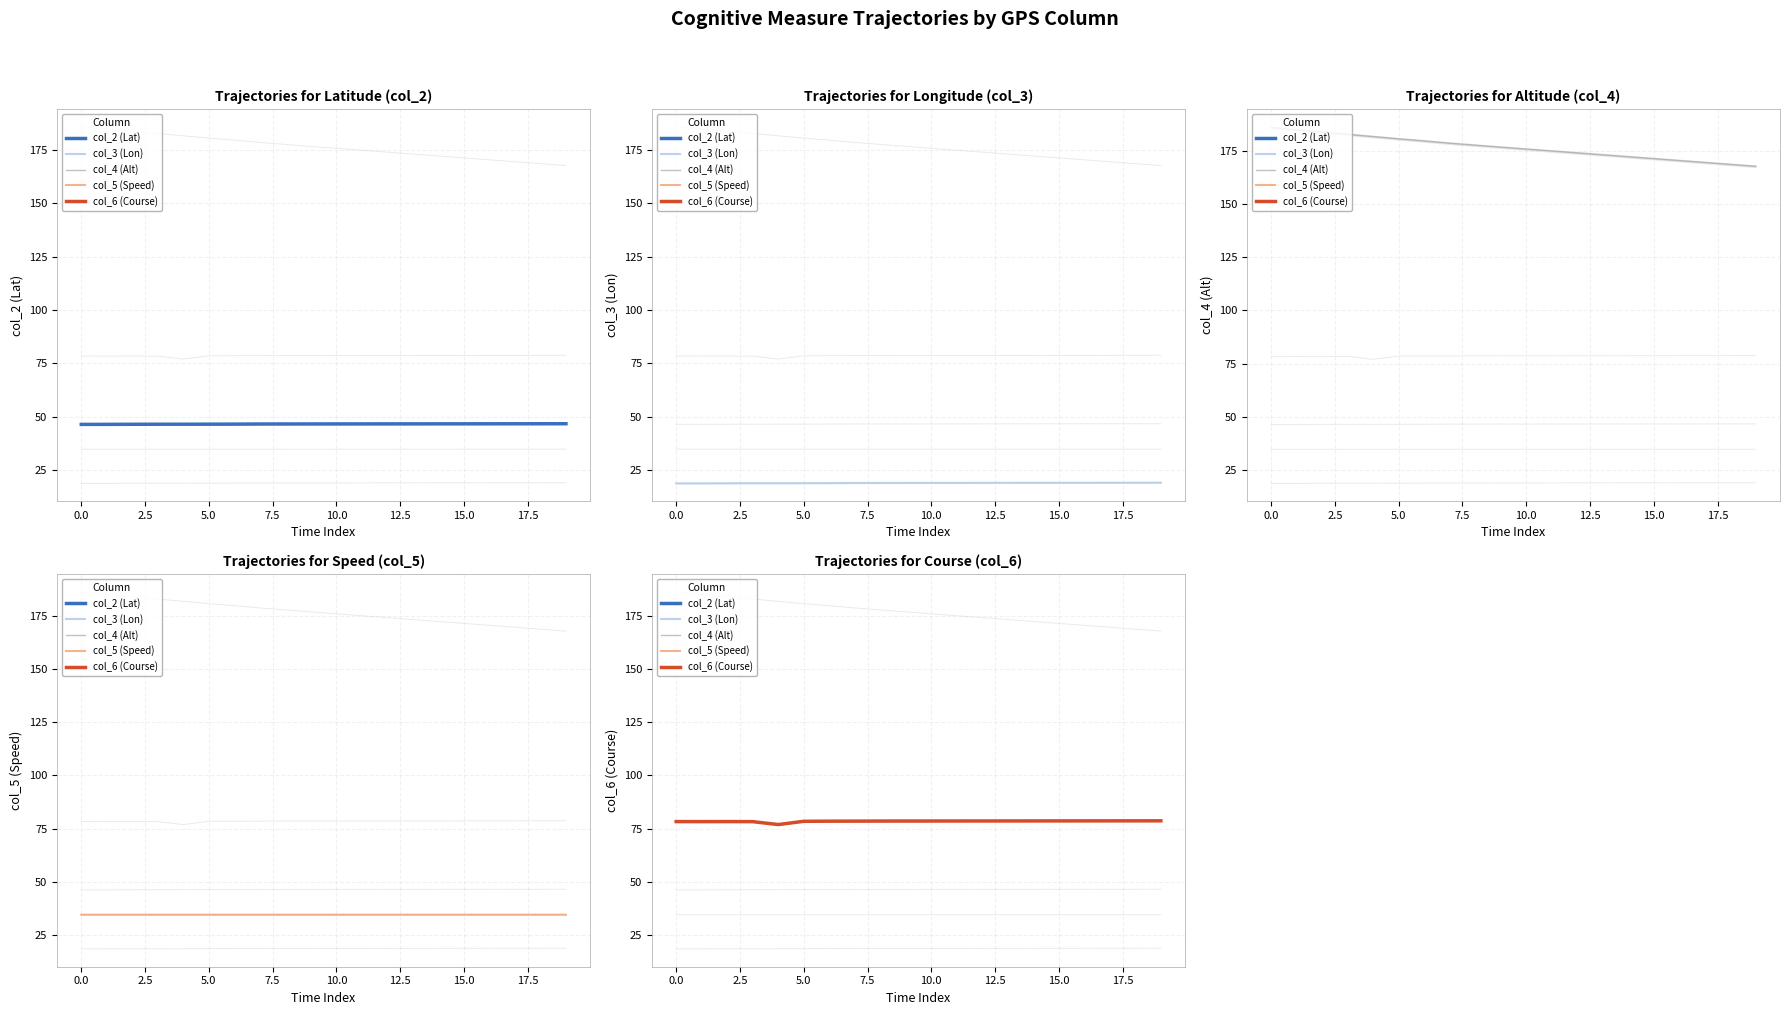

Reading right to left, extract all data points from this chart.

col_2 (Lat): 46.7	46.7	46.6	46.6	46.6	46.6	46.6	46.6	46.6	46.6	46.6	46.6	46.5	46.5	46.5	46.4	46.4	46.4	46.4	46.4
col_3 (Lon): 19.0	19.0	19.0	19.0	19.0	19.0	18.9	18.9	18.9	18.9	18.9	18.9	18.9	18.8	18.8	18.8	18.8	18.8	18.7	18.7
col_4 (Alt): 167.7	168.6	169.5	170.4	171.3	172.2	173.1	174.0	174.9	175.8	176.7	177.6	178.6	179.6	180.6	181.7	182.7	183.8	184.8	185.9
col_5 (Speed): 34.7	34.7	34.7	34.7	34.7	34.7	34.7	34.7	34.7	34.7	34.7	34.7	34.7	34.7	34.7	34.7	34.7	34.7	34.7	34.7
col_6 (Course): 78.8	78.7	78.7	78.7	78.7	78.7	78.7	78.7	78.7	78.7	78.7	78.6	78.6	78.6	78.5	77.0	78.4	78.4	78.4	78.4